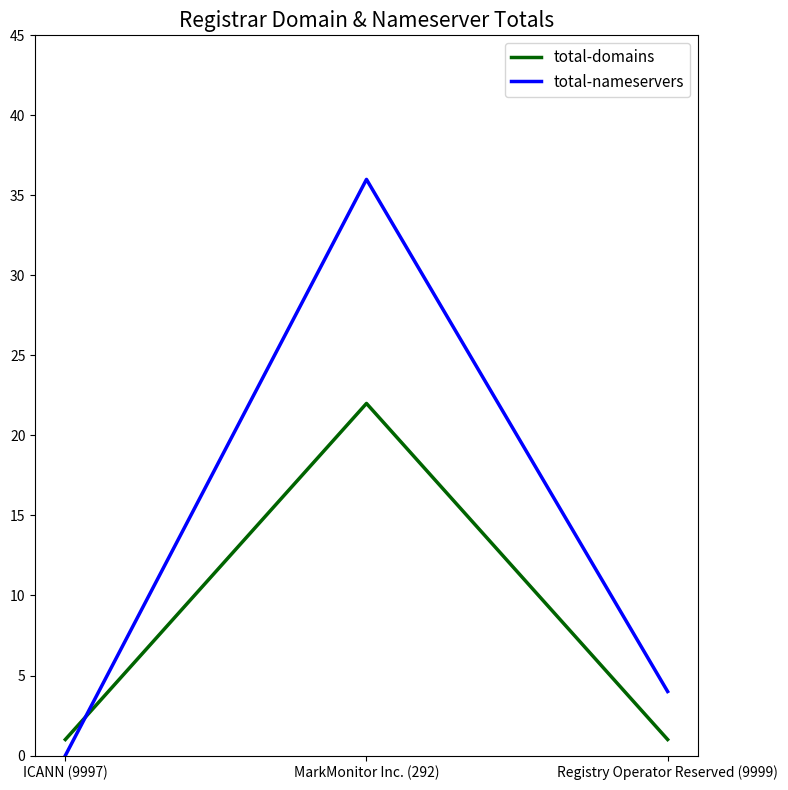

Is this an area chart (filled region under the line)?

No